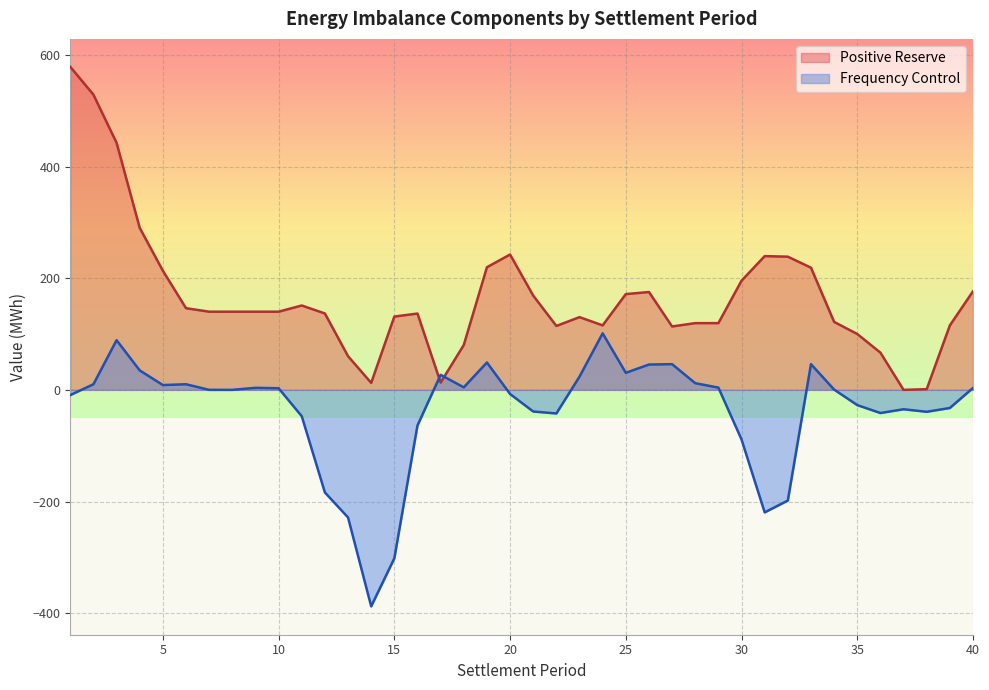

Which category has the lowest value in the Positive Reserve series?

37